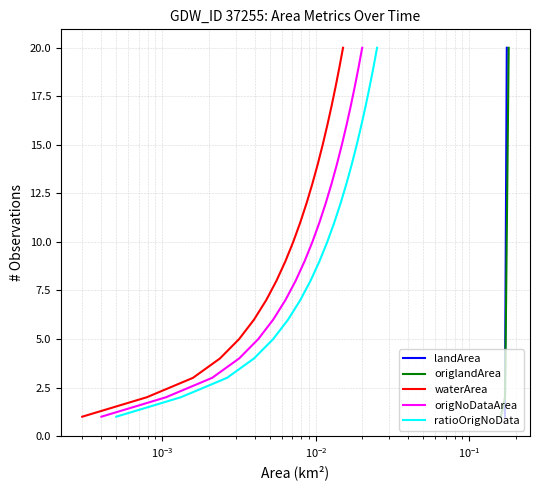

True or false: ratioOrigNoData and origNoDataArea intersect in this chart.

False